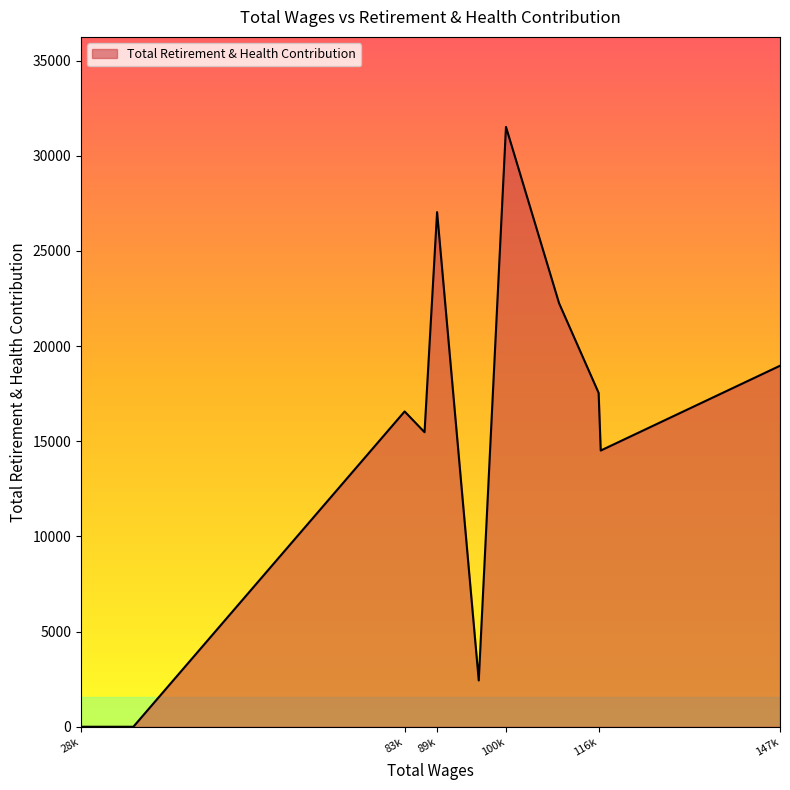

What is the difference between the maximum and minimum values?

31521